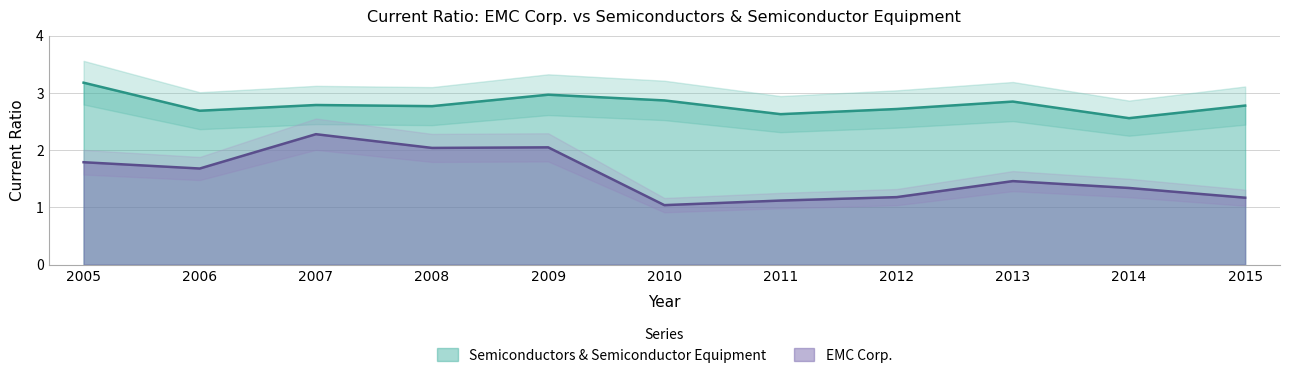

True or false: Semiconductors & Semiconductor Equipment and EMC Corp. intersect in this chart.

False